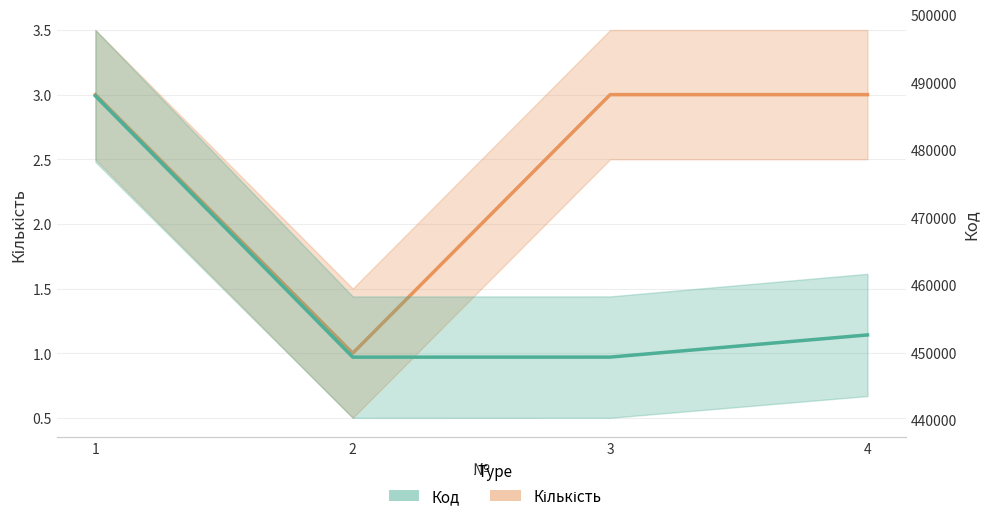

What is the difference between the second highest and minimum values in the Код series?

3290